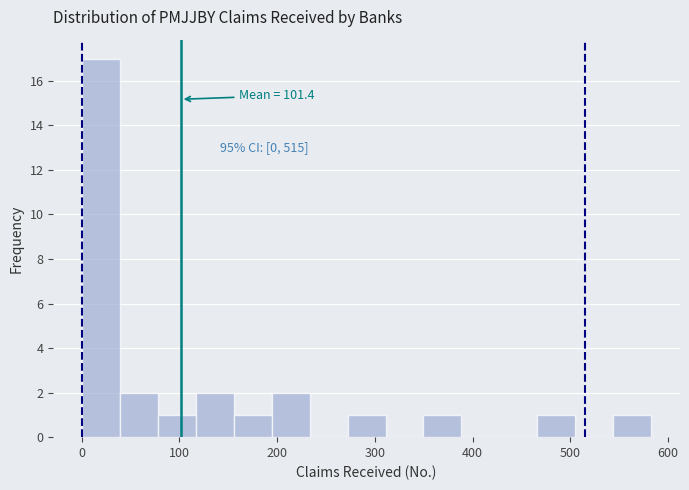

Around what value on the x-axis is the tallest bar? Give the approximate position of its centre, as read against the axis.

20